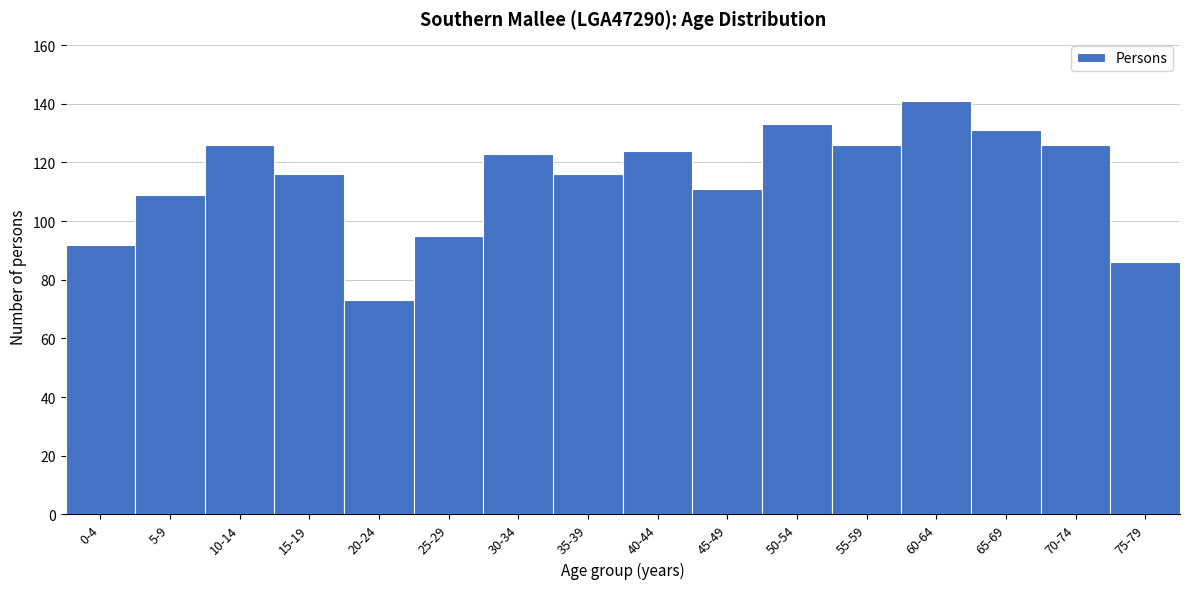

Reading left to right, transcribe all the data shown in this chart.

92	109	126	116	73	95	123	116	124	111	133	126	141	131	126	86